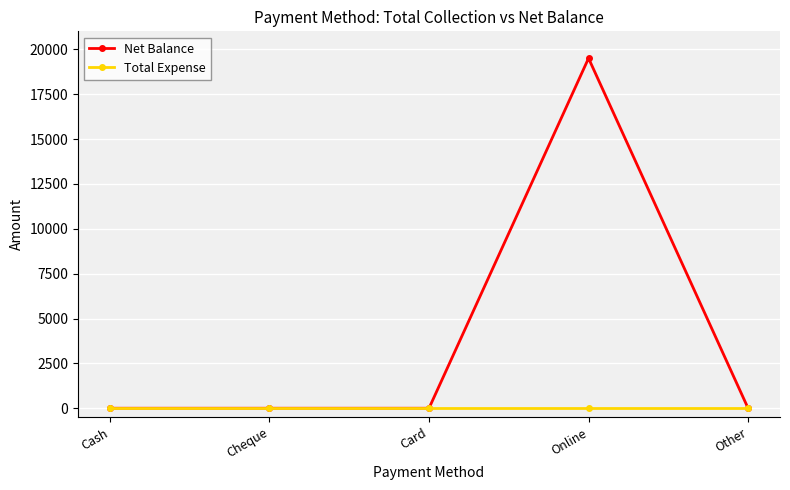

What is the difference between the Net Balance values at Cash and Online?

19500